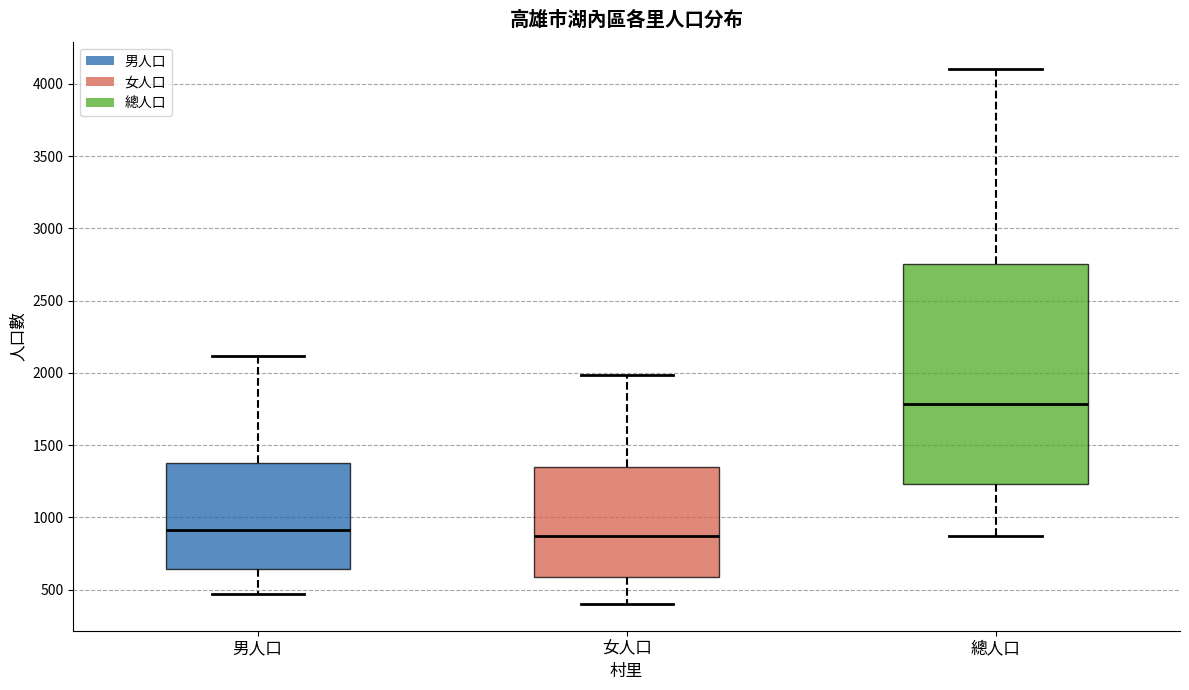

Where is the lower edge of the box for 男人口 on the y-axis? The values are not printed on the chart, so give them approximately, as read against the axis.

650